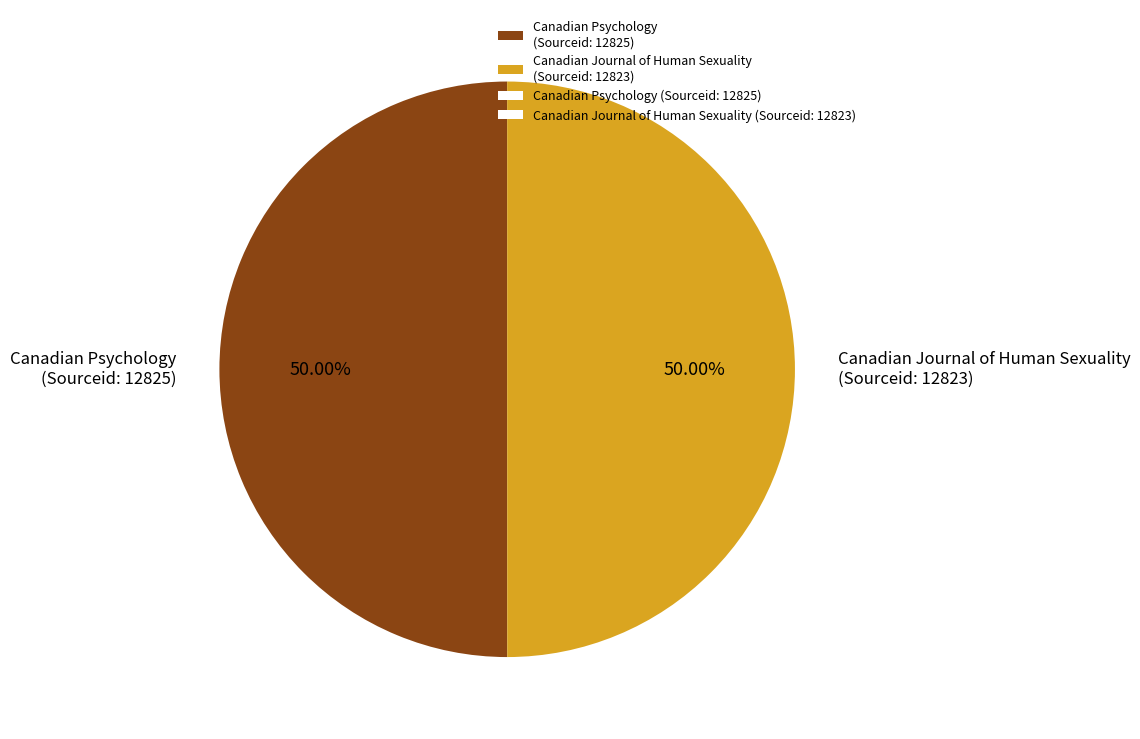

Approximately how many times larger is the value at Canadian Journal of Human Sexuality (Sourceid: 12823) compared to Canadian Psychology (Sourceid: 12825)?

1.0